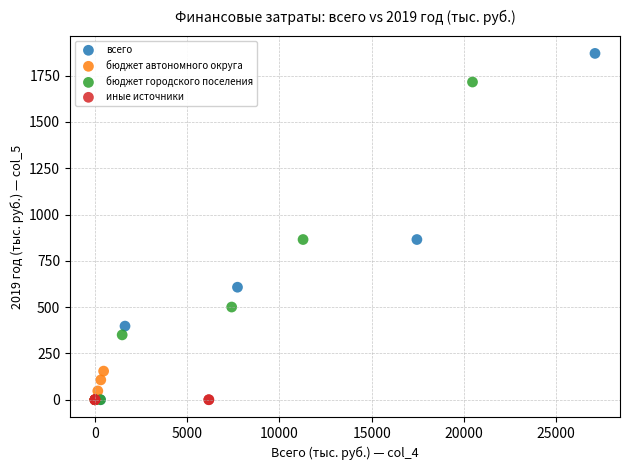

Which series reaches the maximum Y coordinate?

всего